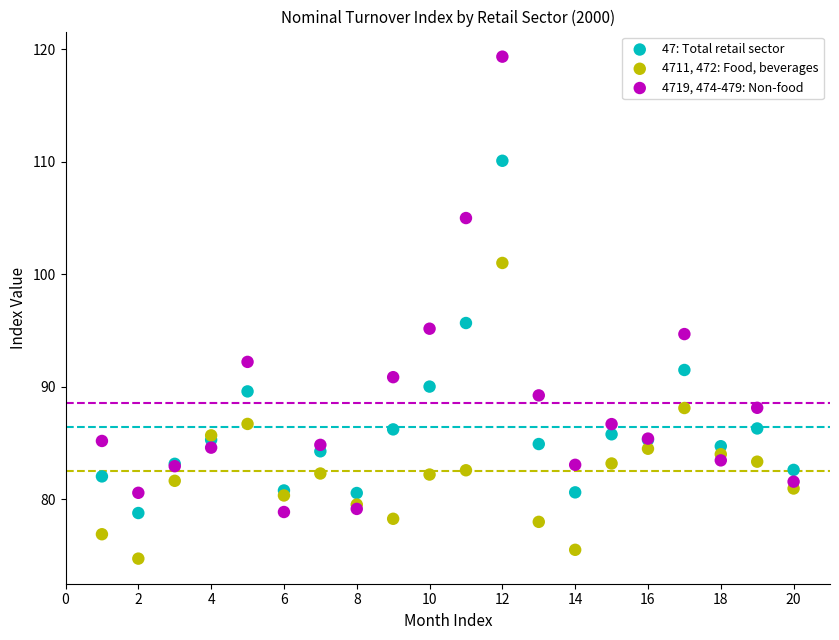

In the 4719, 474-479: Non-food series, what Y value is closest to 99?

95.2